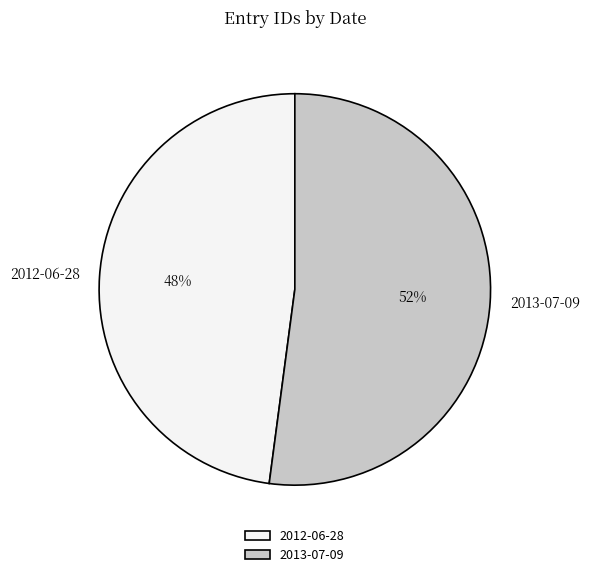

Do 2013-07-09 and 2012-06-28 together represent more than half of the pie?

Yes